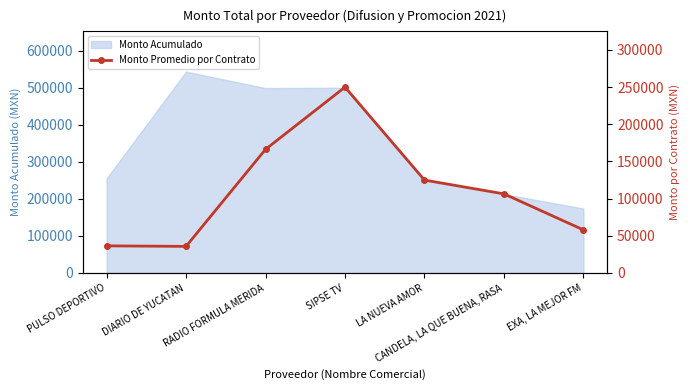

How many values are below 106404?

3